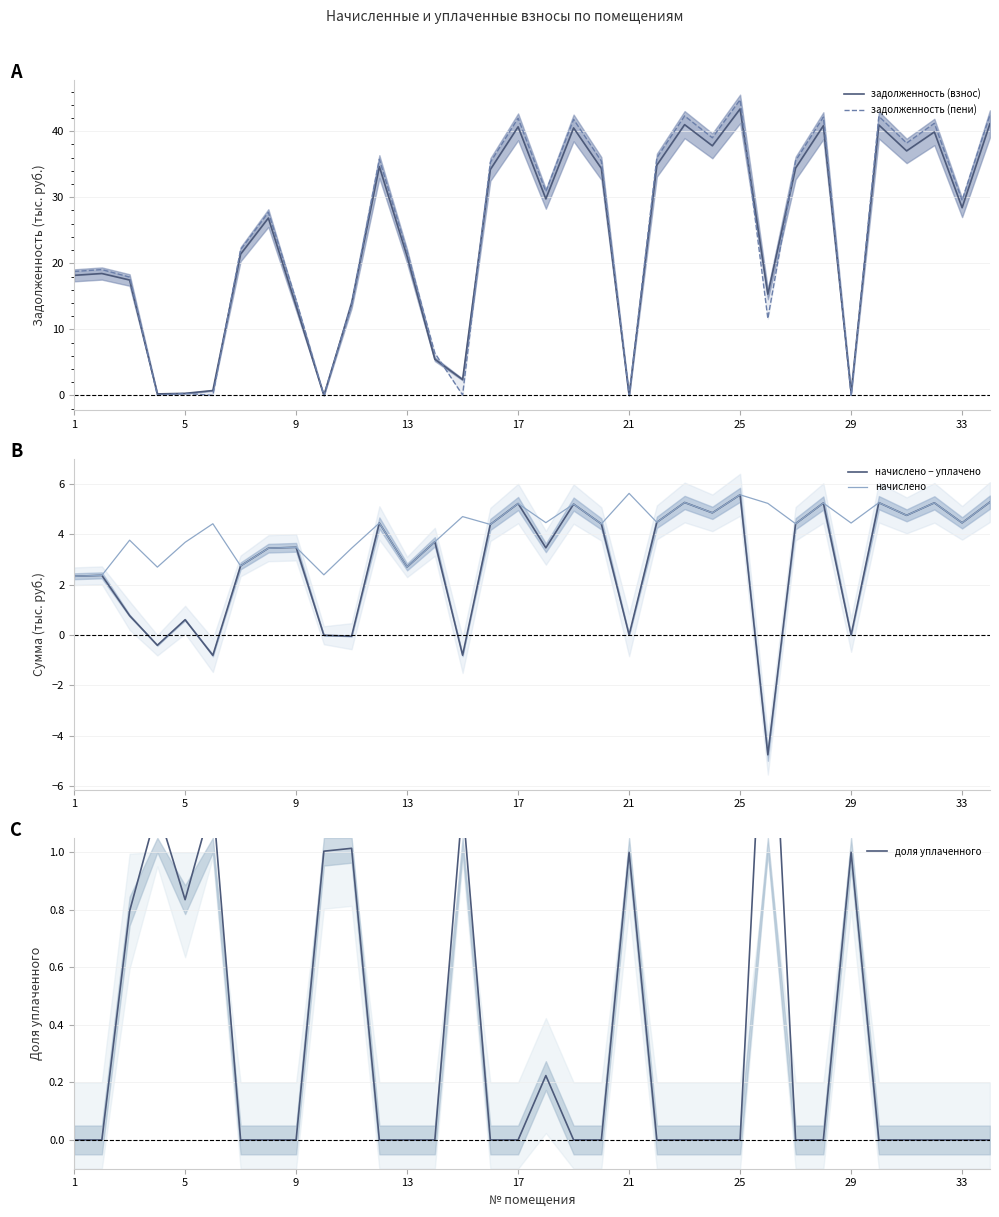

What is the total value across all series at 23?

86.5